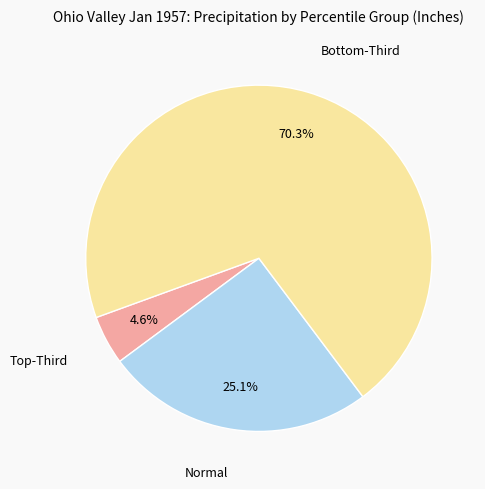

Does any single category account for the majority?

Yes